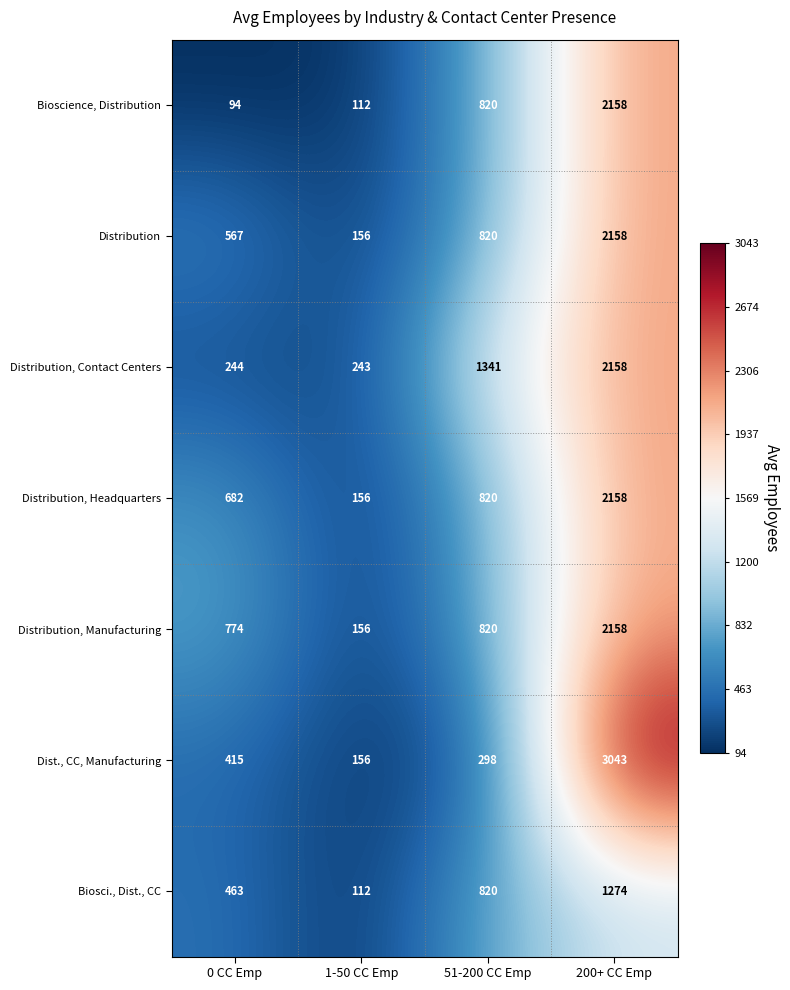

How many distinct data groups are displayed?

7